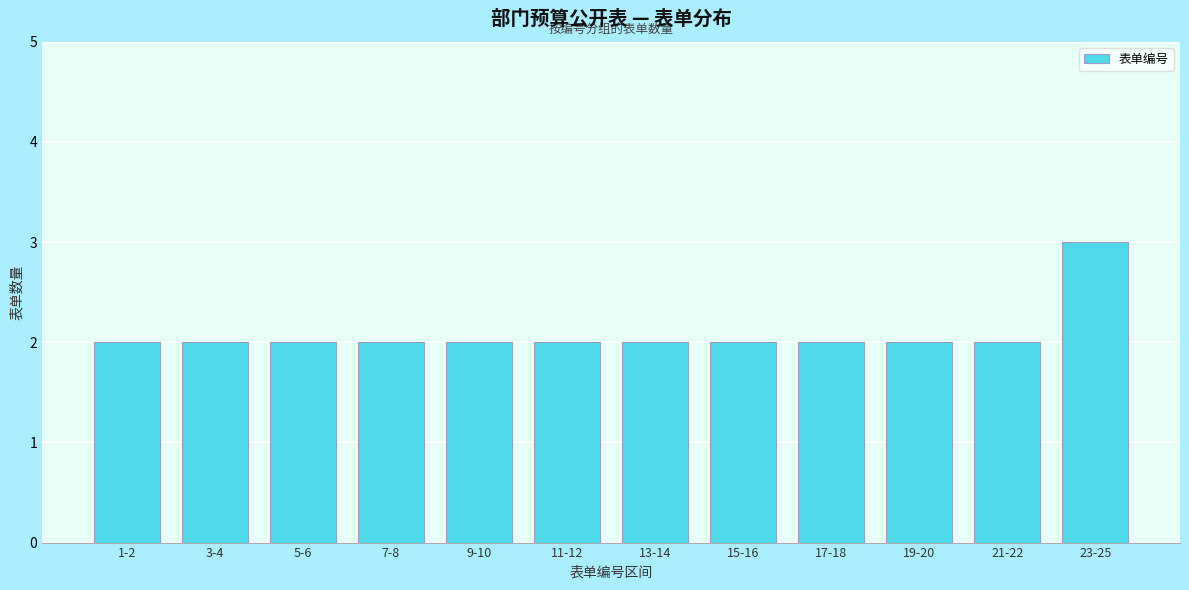

Reading left to right, transcribe all the data shown in this chart.

2	2	2	2	2	2	2	2	2	2	2	3